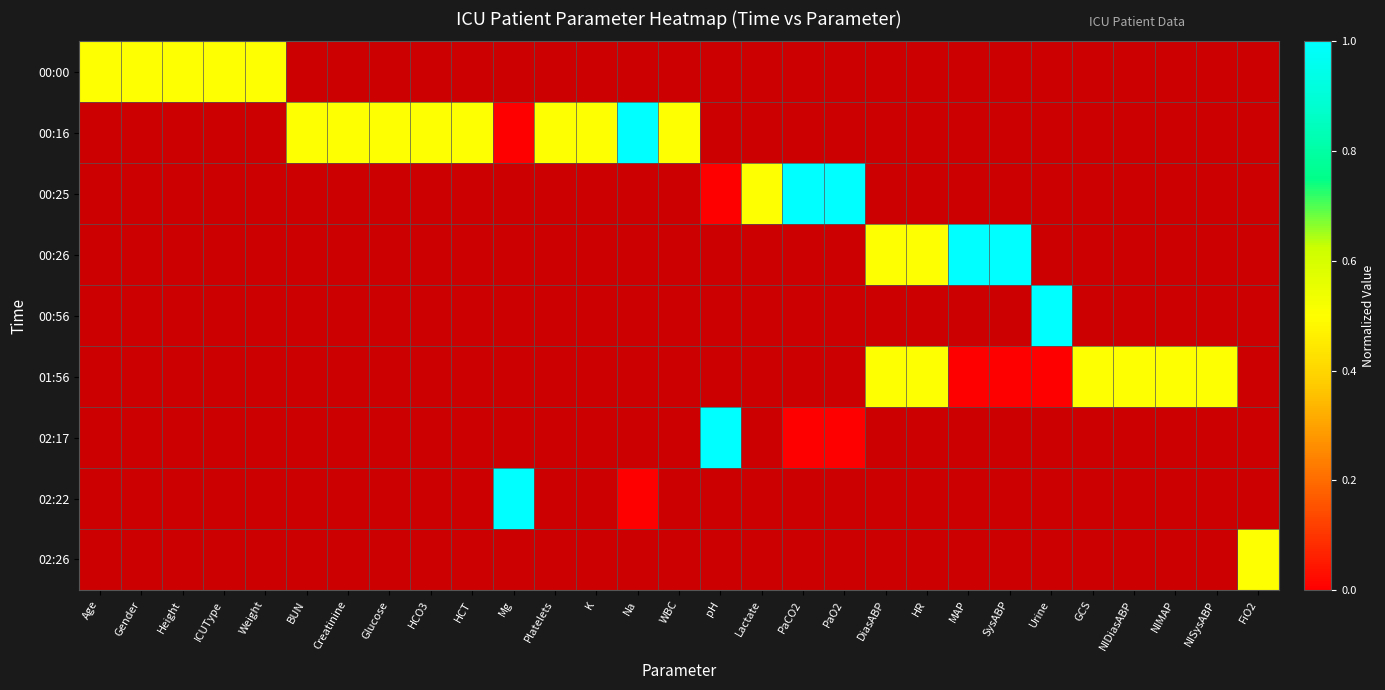

At how many categories does at least one series exceed 0?

29